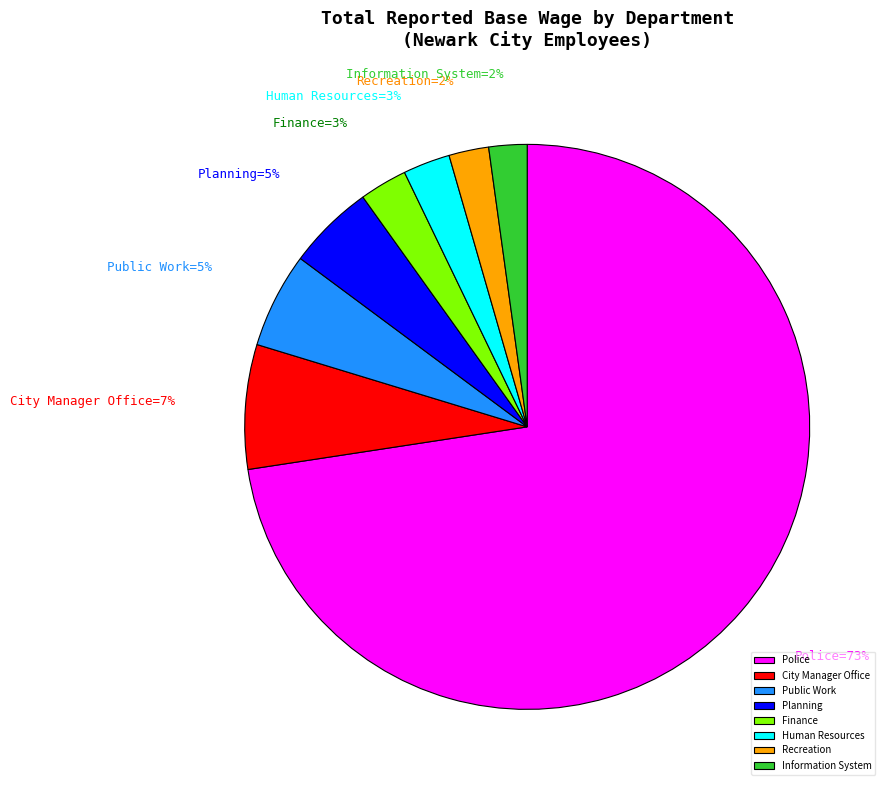

What is the ratio of the value at Recreation to the value at City Manager Office?

0.3